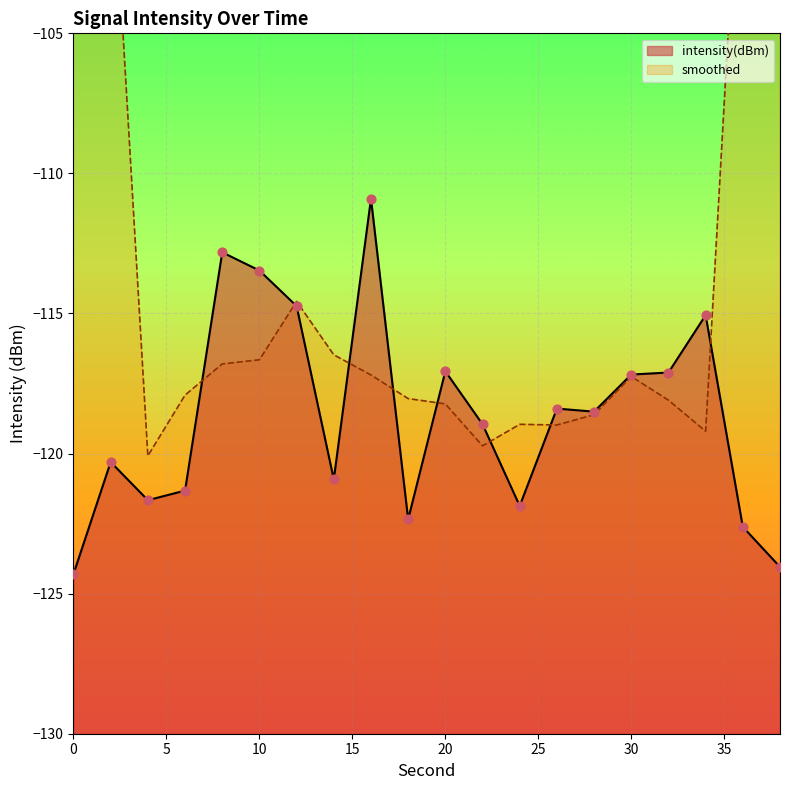

Between 0 and 38, which is larger?

38